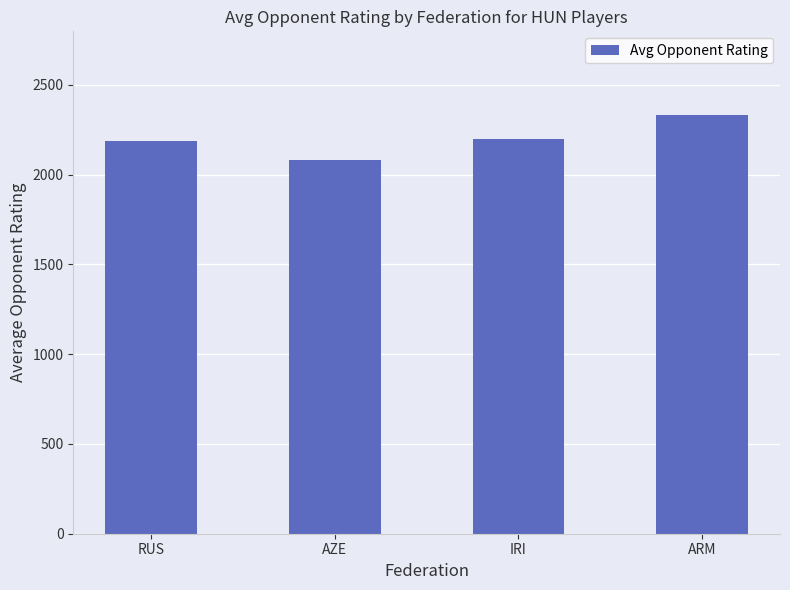

What is the difference between the maximum and second lowest values?

144.7